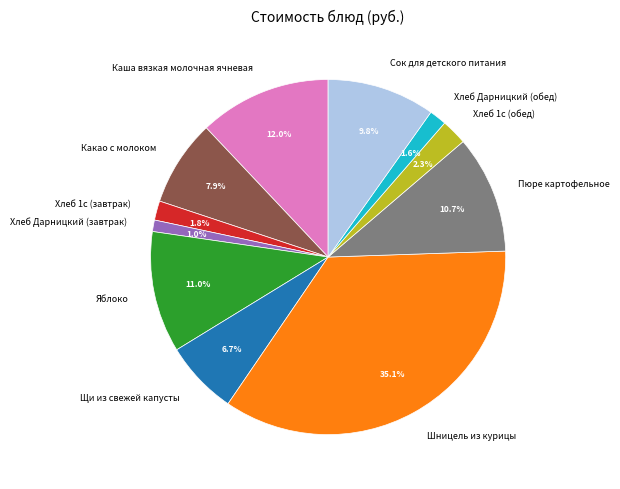

Which category has the smallest portion of the pie?

Хлеб Дарницкий (завтрак)